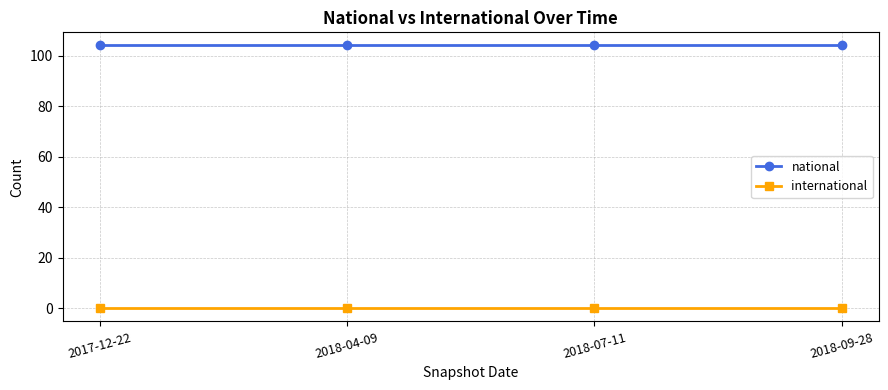

The national series shows 32 at 2018-09-28. True or false?

False